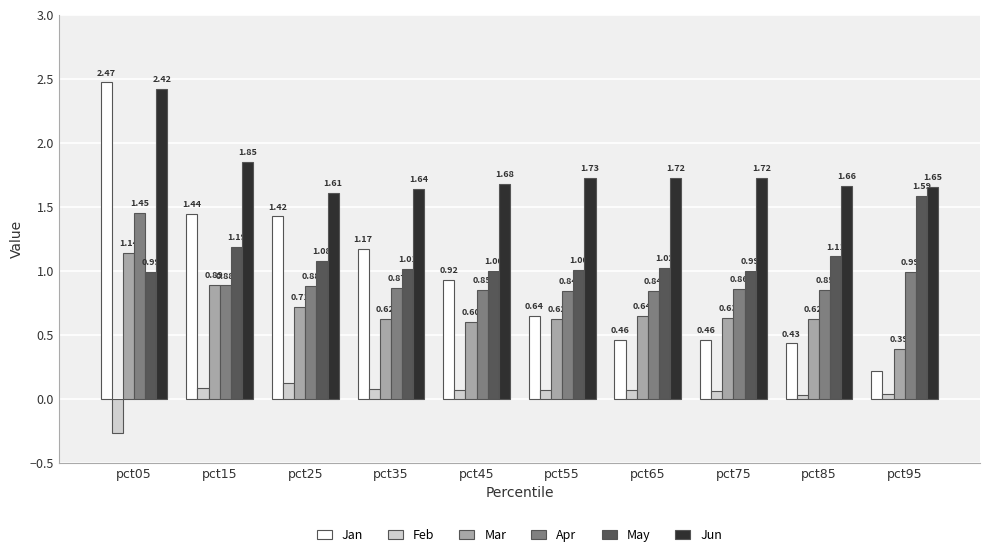

Which series has the largest range (max minus min)?

Jan